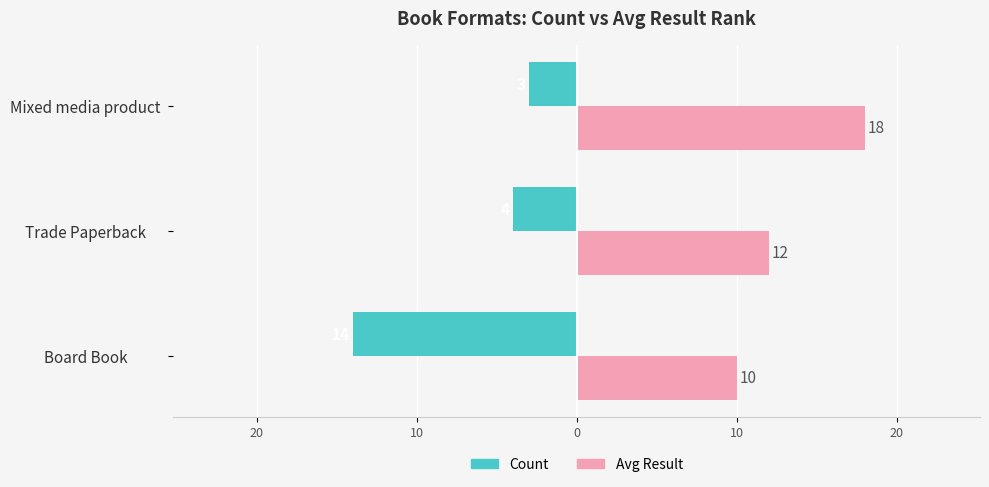

What are all the series names shown in the legend?

Count, Avg Result